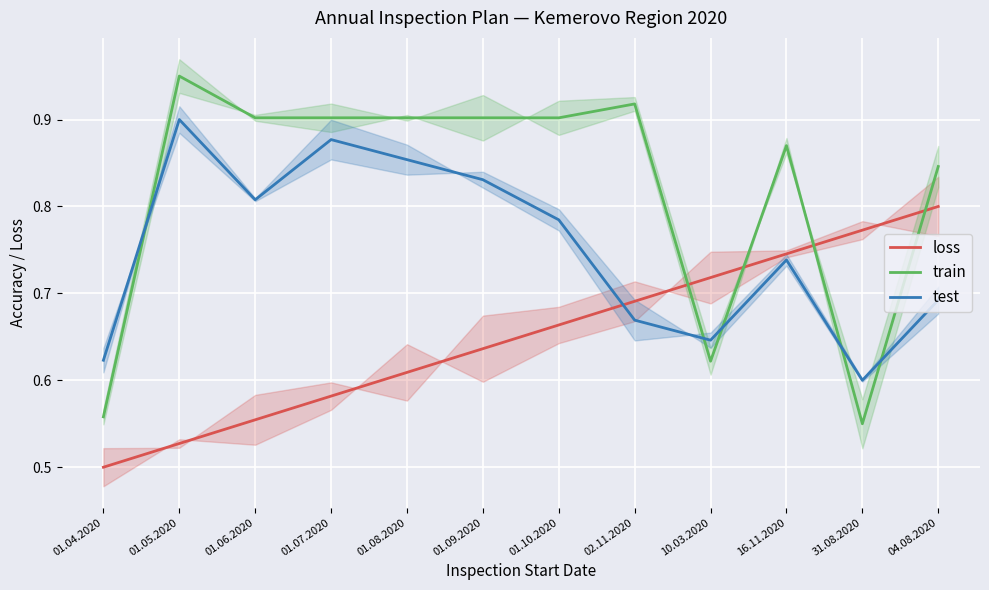

What position from the left is 02.11.2020?

8